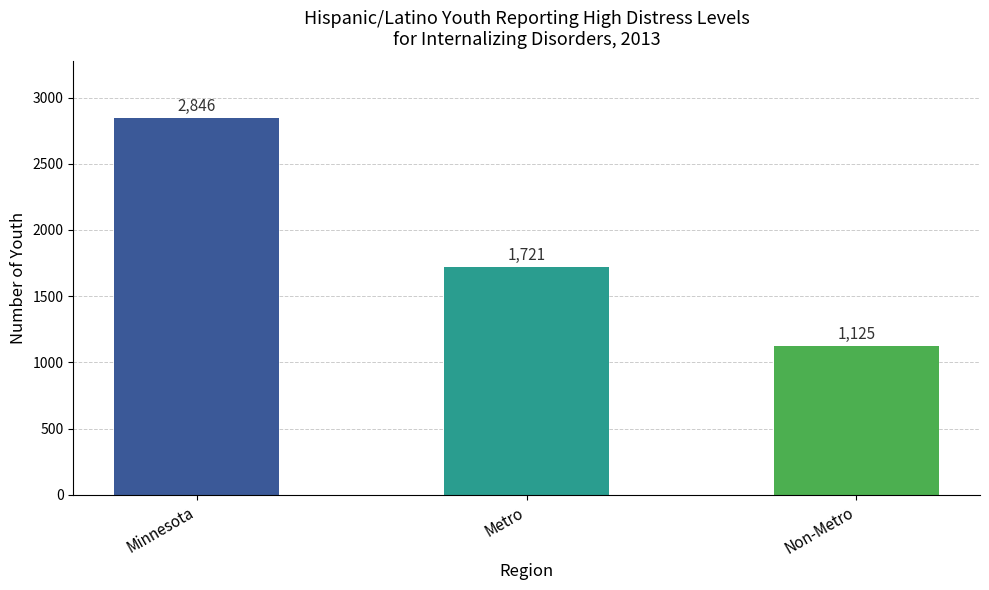

Is it true that the value at Metro is 2541?

False